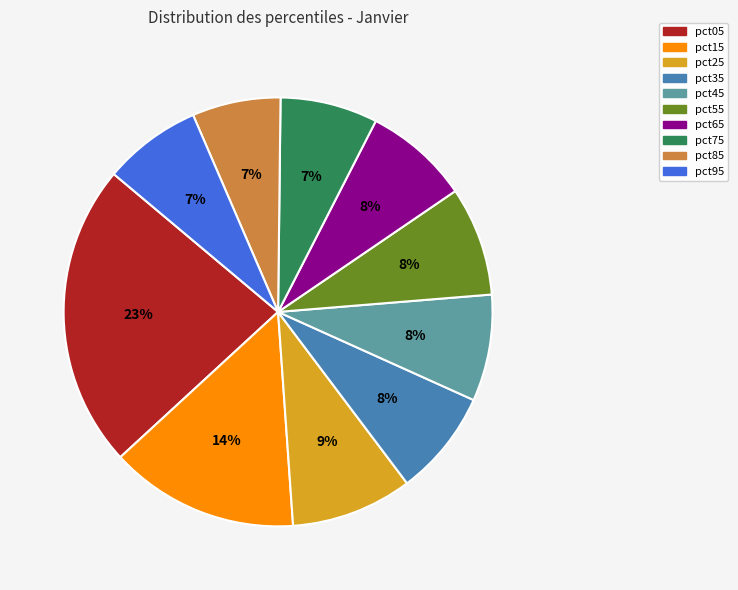

Is there any slice that represents more than half of the pie?

No